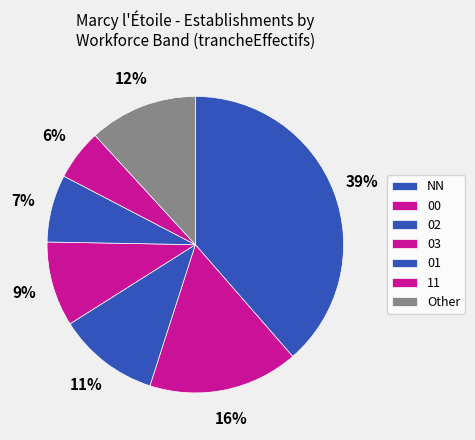

How many segments does this pie chart have?

7